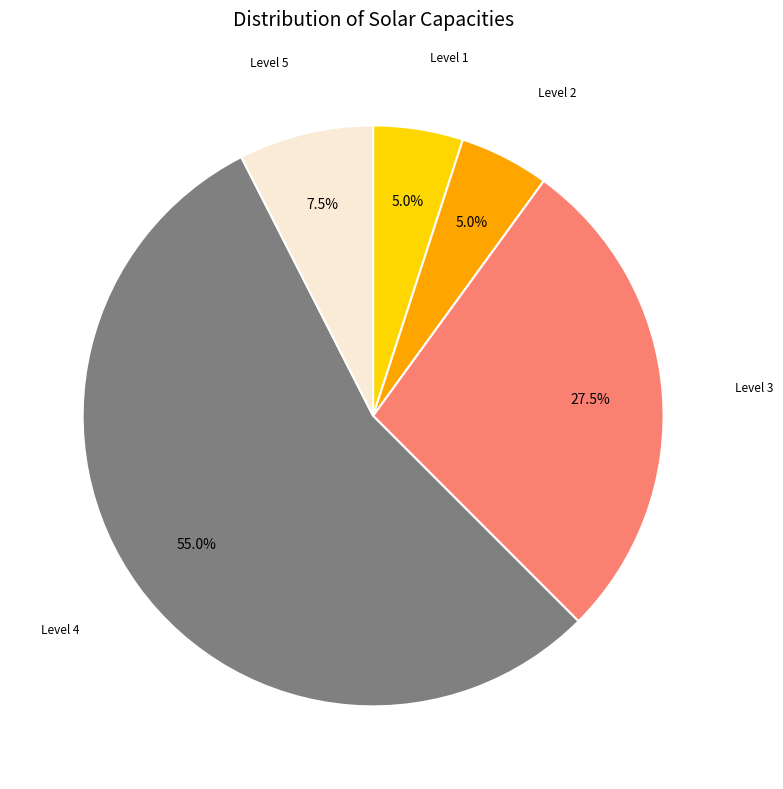

Is there a majority slice in this chart?

Yes